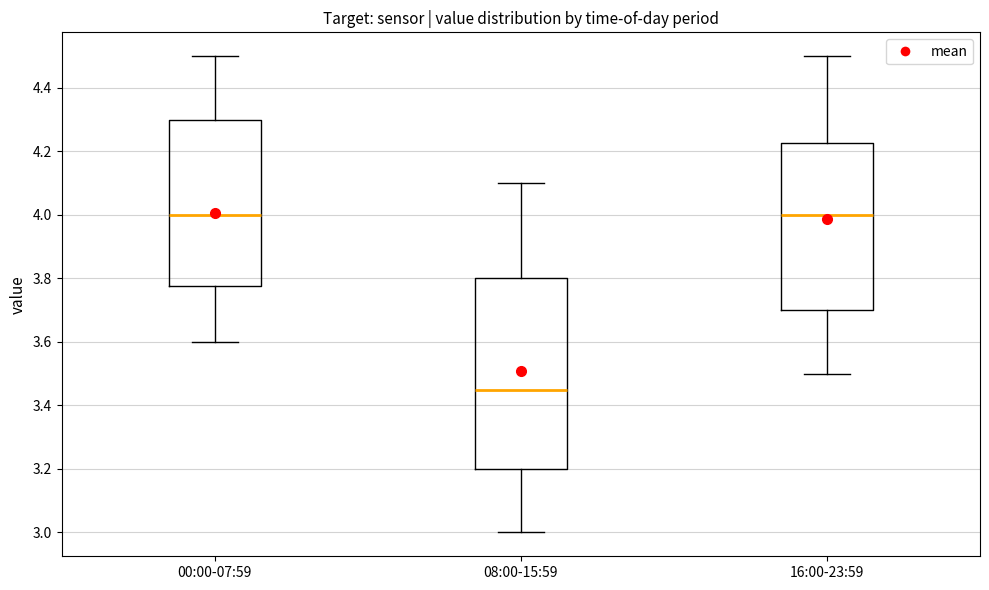

Reading left to right, read every box against the y-axis: the position of its median line, the range the box covers, and the ends of its whiskers. The values are not printed on the chart, so give them approximately, as read against the axis.

00:00-07:59: median 4.00, box 3.78 to 4.30, whiskers 3.60 to 4.50
08:00-15:59: median 3.46, box 3.20 to 3.80, whiskers 3.00 to 4.10
16:00-23:59: median 4.00, box 3.70 to 4.22, whiskers 3.50 to 4.50